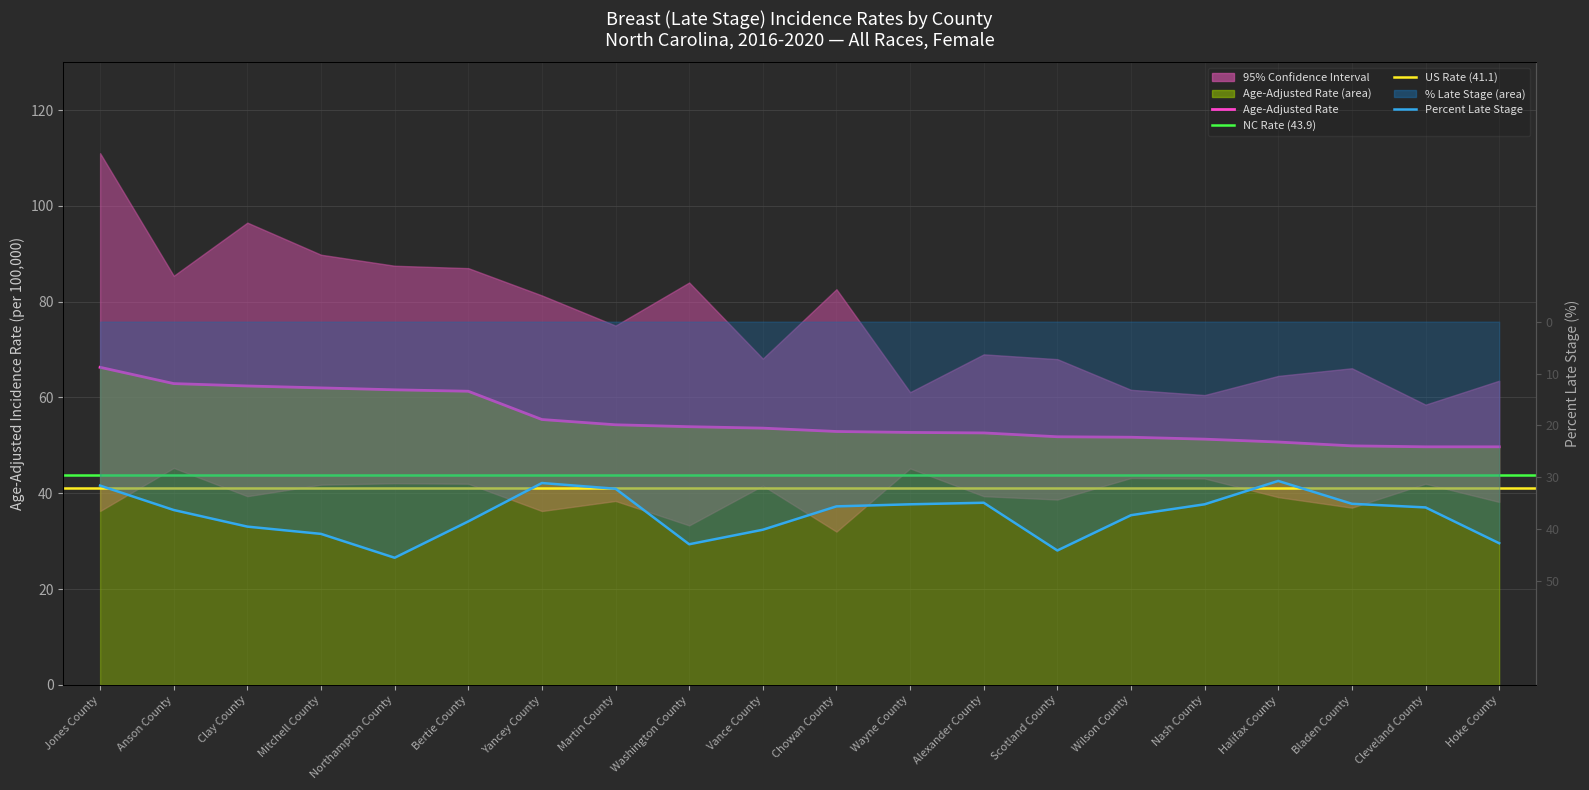

How many data points in Percent Late Stage are less than -35?

15